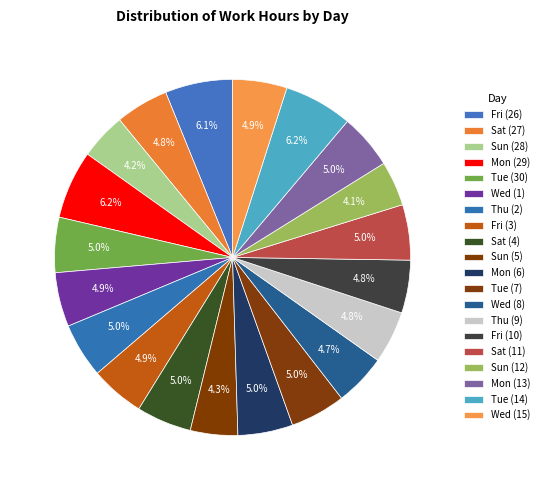

What percentage do Tue (14) and Wed (8) together represent?

10.9%